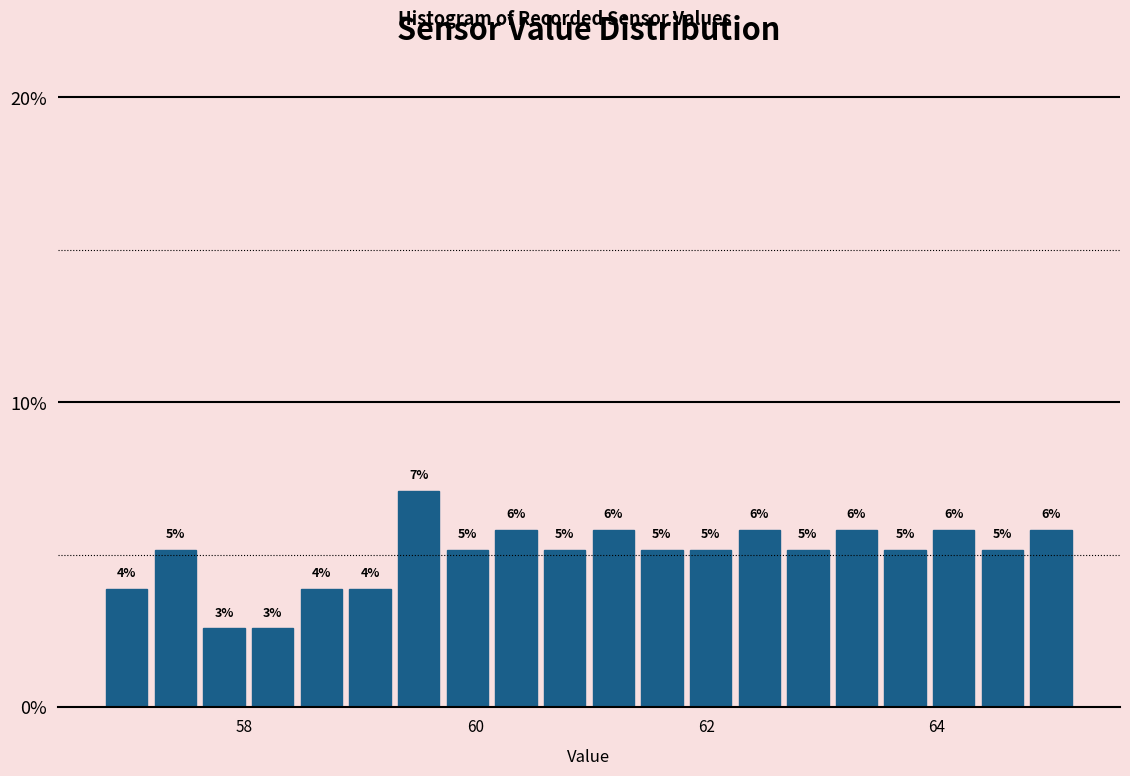

Around what value on the x-axis is the tallest bar? Give the approximate position of its centre, as read against the axis.

59.6